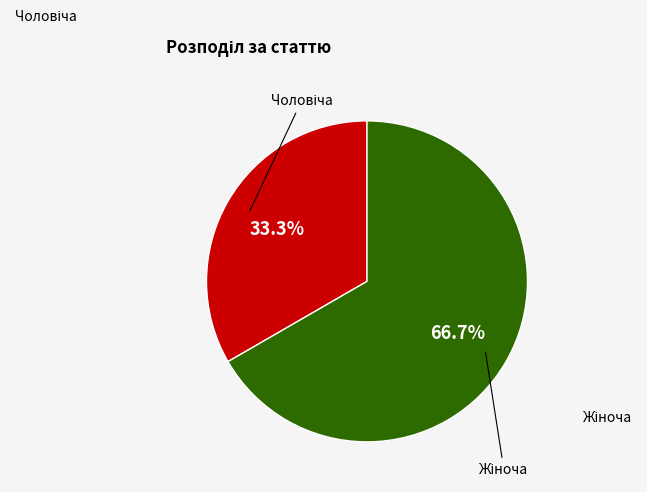

Is there a majority slice in this chart?

Yes